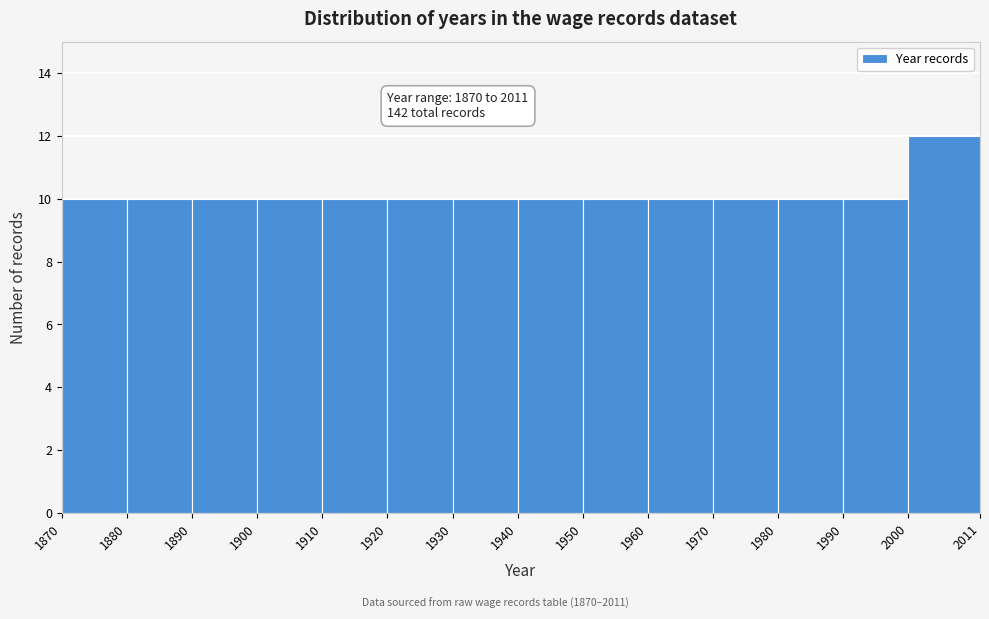

Over which range of the x-axis is the bar tallest?

2000 to 2011